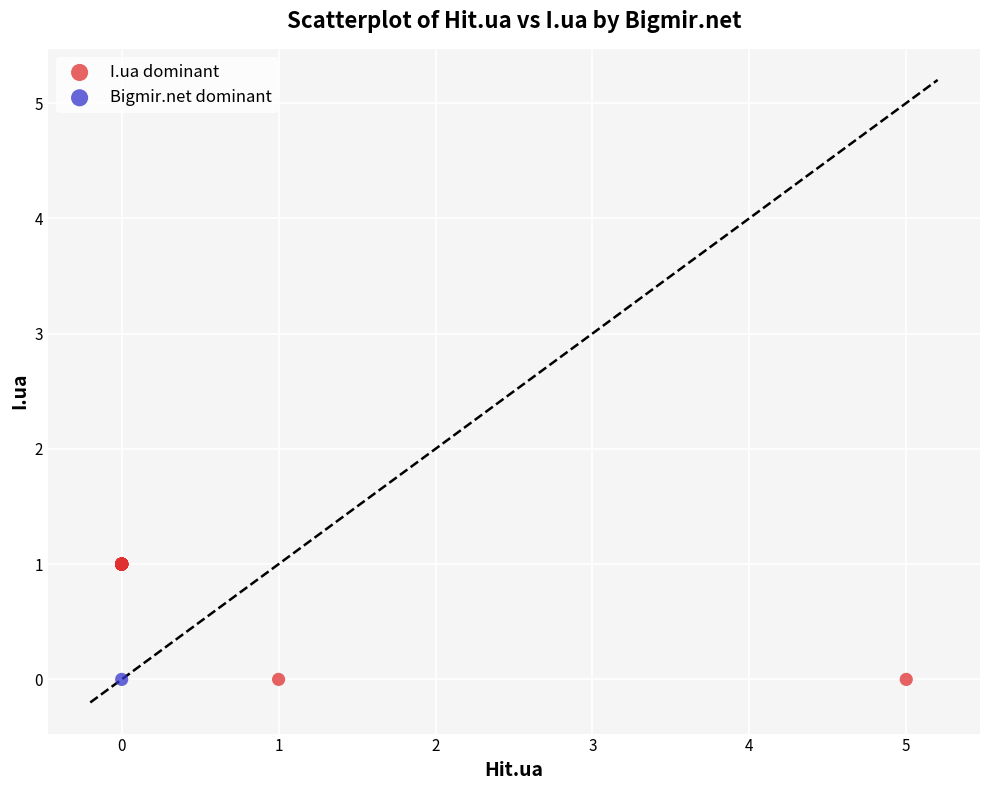

What are all the series names shown in the legend?

I.ua dominant, Bigmir.net dominant